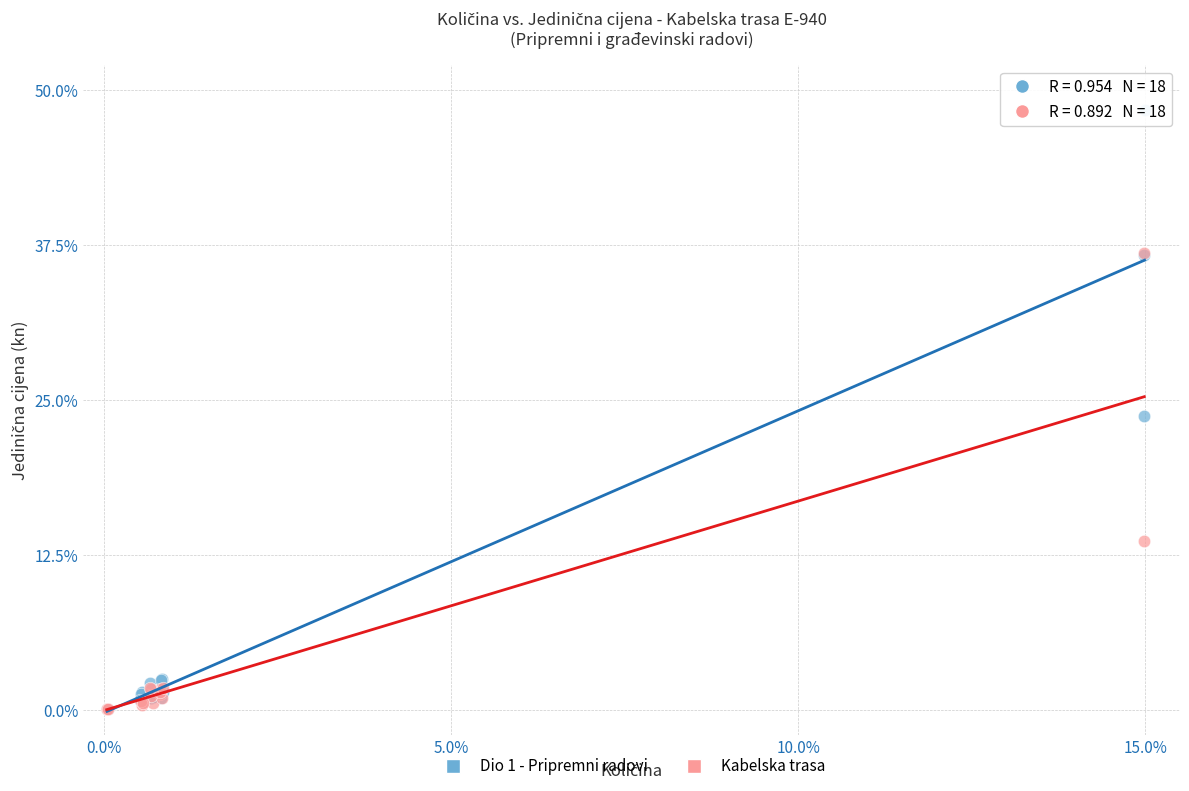

Which series reaches the maximum Y coordinate?

Dio 1 - Pripremni radovi